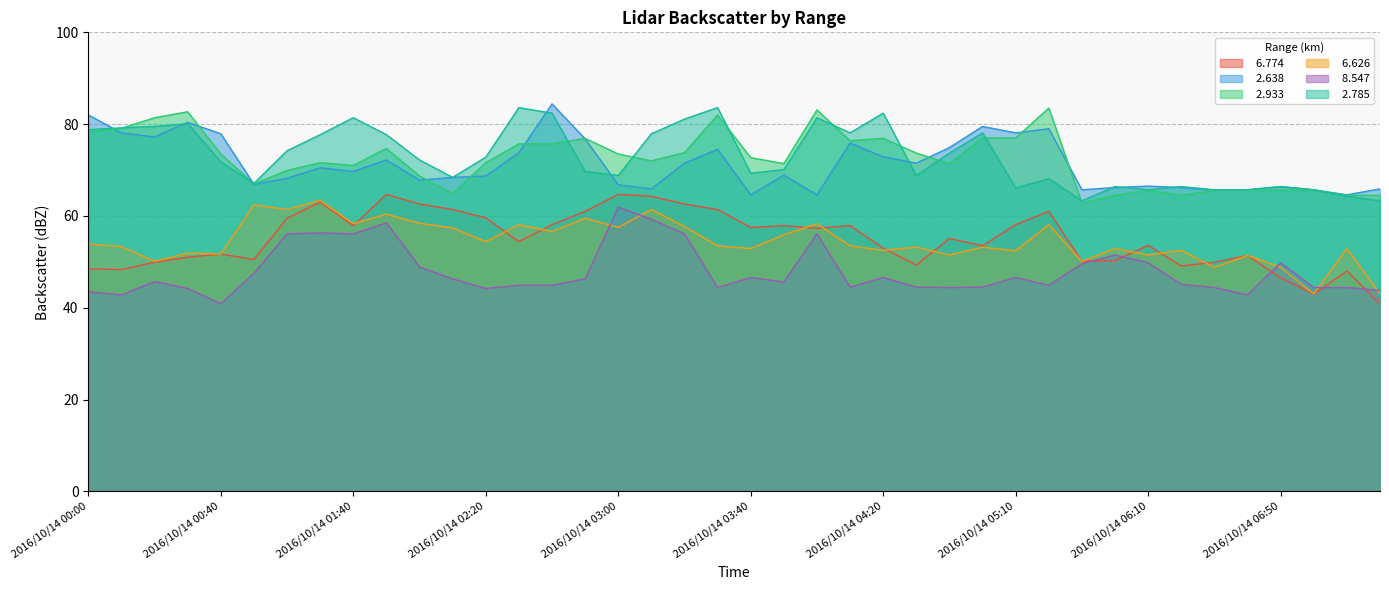

At which category is the sum across all series the highest?

2016/10/14 01:50